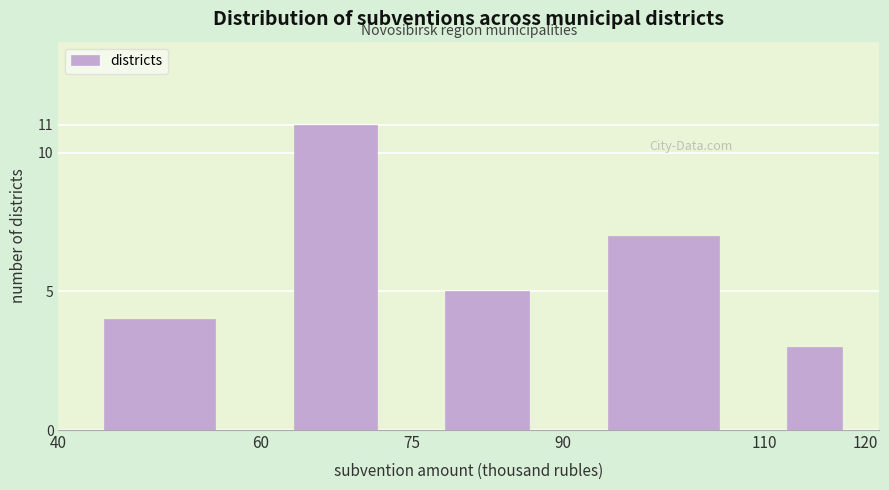

What is the height of the bar covering 90 to 110 on the x-axis? The values are not printed on the chart, so give them approximately, as read against the axis.

7